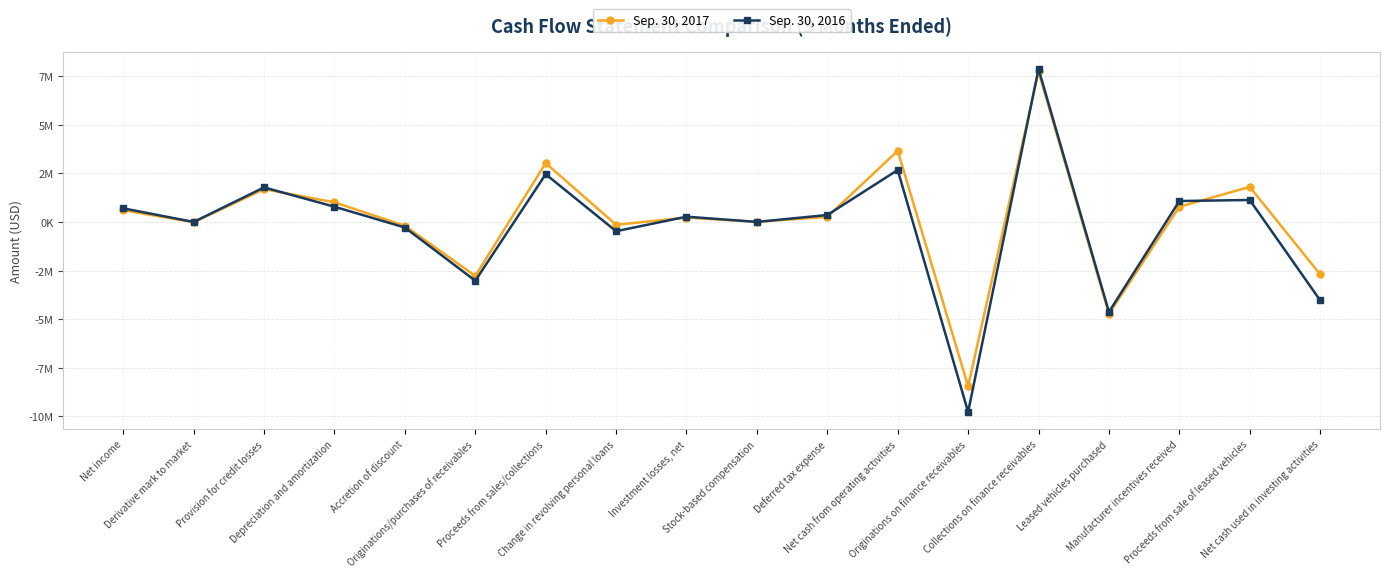

Which series has the largest range (max minus min)?

Sep. 30, 2016